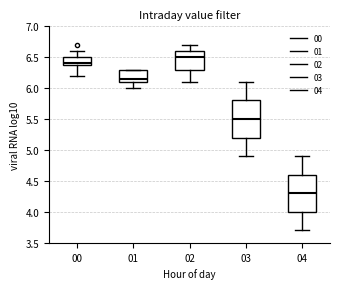

Where does the lower whisker of the box at x = 01 end on the y-axis? The values are not printed on the chart, so give them approximately, as read against the axis.

6.00